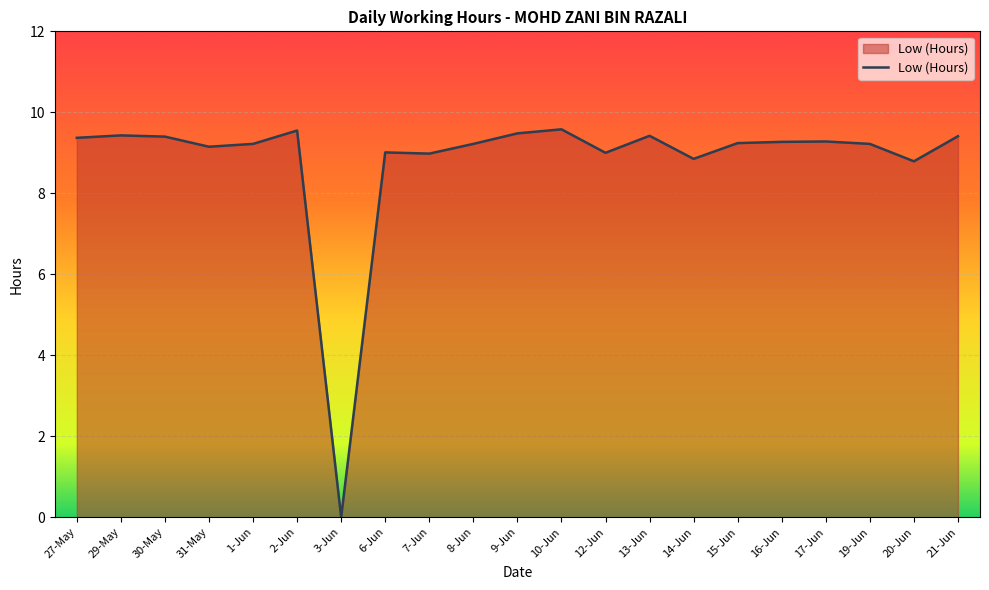

Between 31-May and 9-Jun, which is larger?

9-Jun